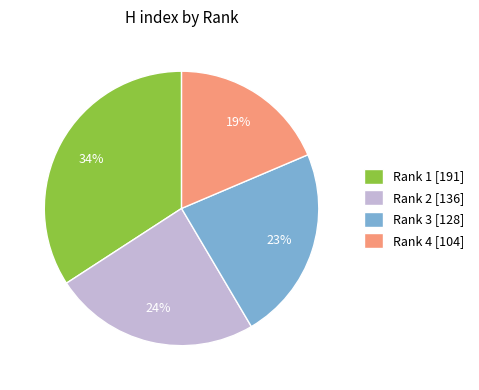

Which has a higher value, Rank 2 [136] or Rank 1 [191]?

Rank 1 [191]